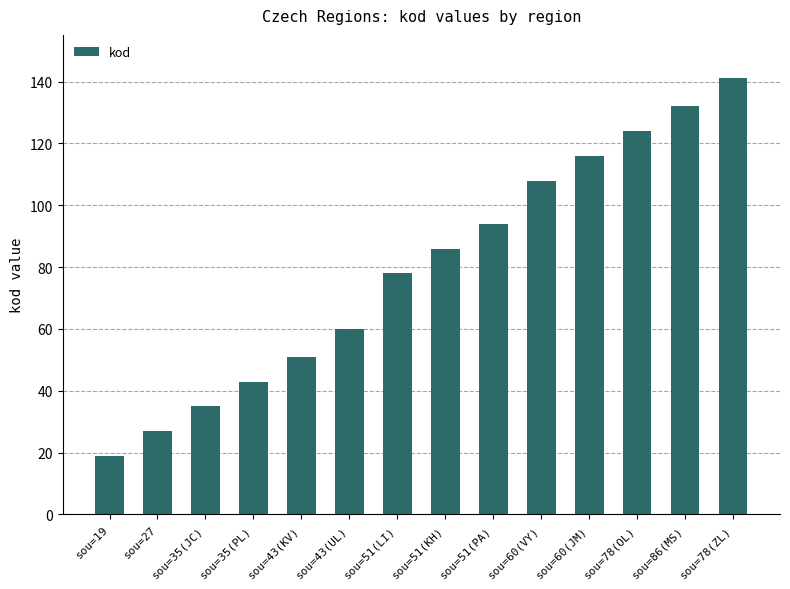

Between sou=35(JC) and sou=60(VY), which is larger?

sou=60(VY)